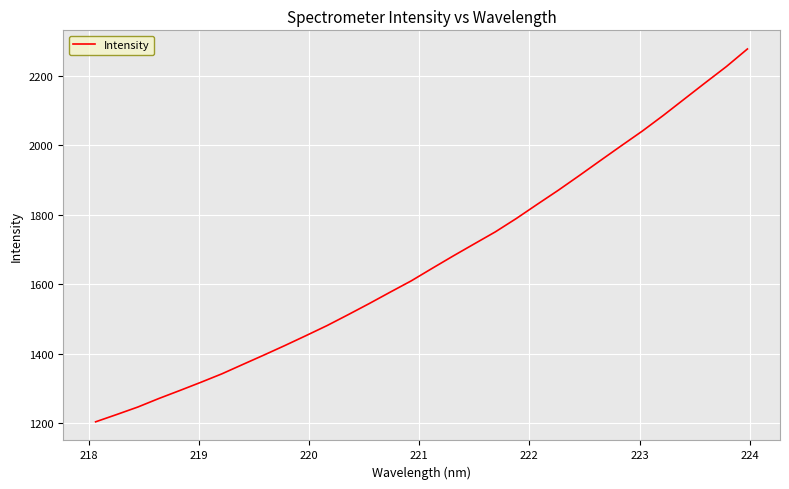

What is the sum of all values?

53381.9